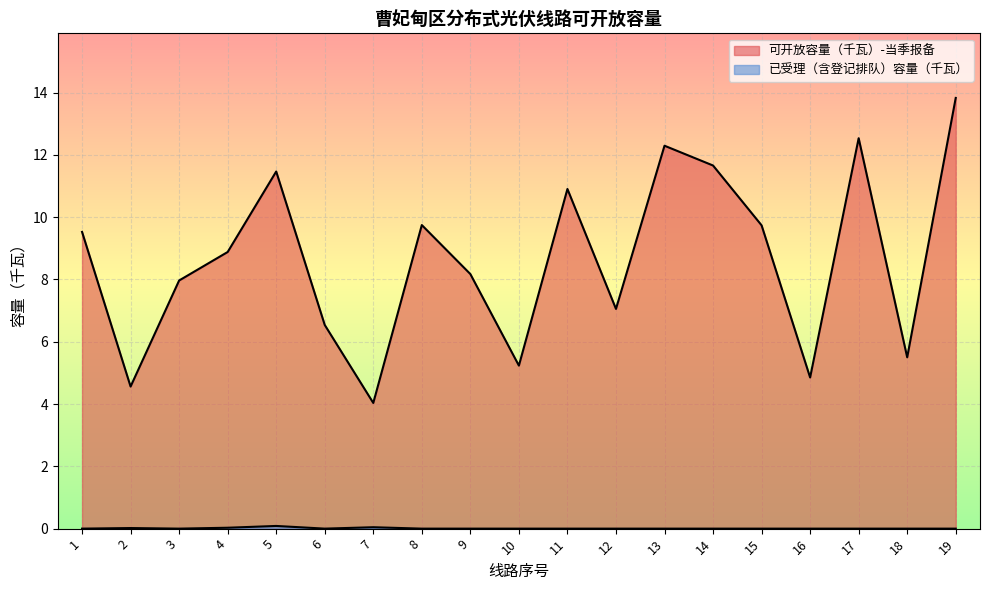

Rank the series by their maximum value, from highest to lowest.

可开放容量（千瓦）-当季报备, 已受理（含登记排队）容量（千瓦）